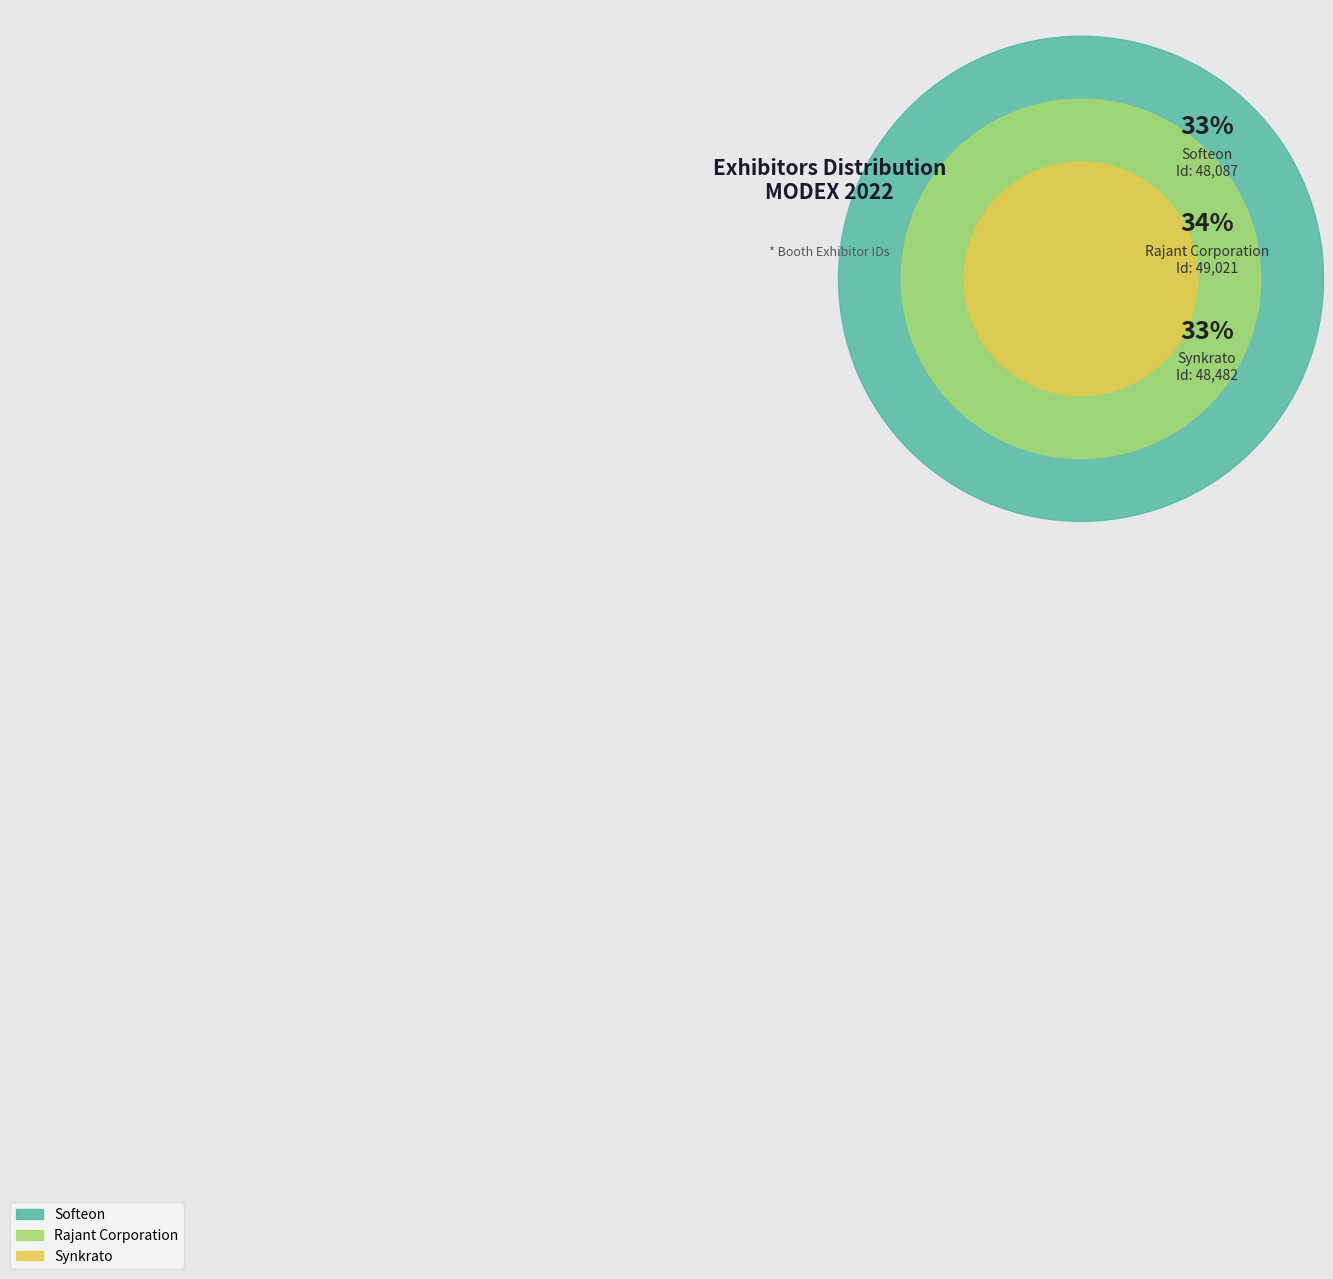

True or false: Synkrato accounts for 39% of the total.

False